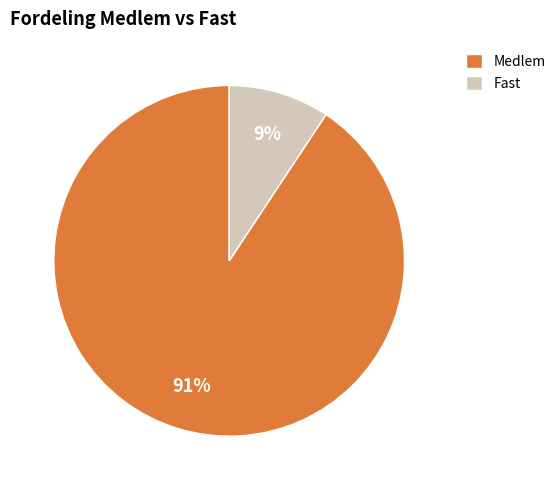

Do Fast and Medlem together represent more than half of the pie?

Yes